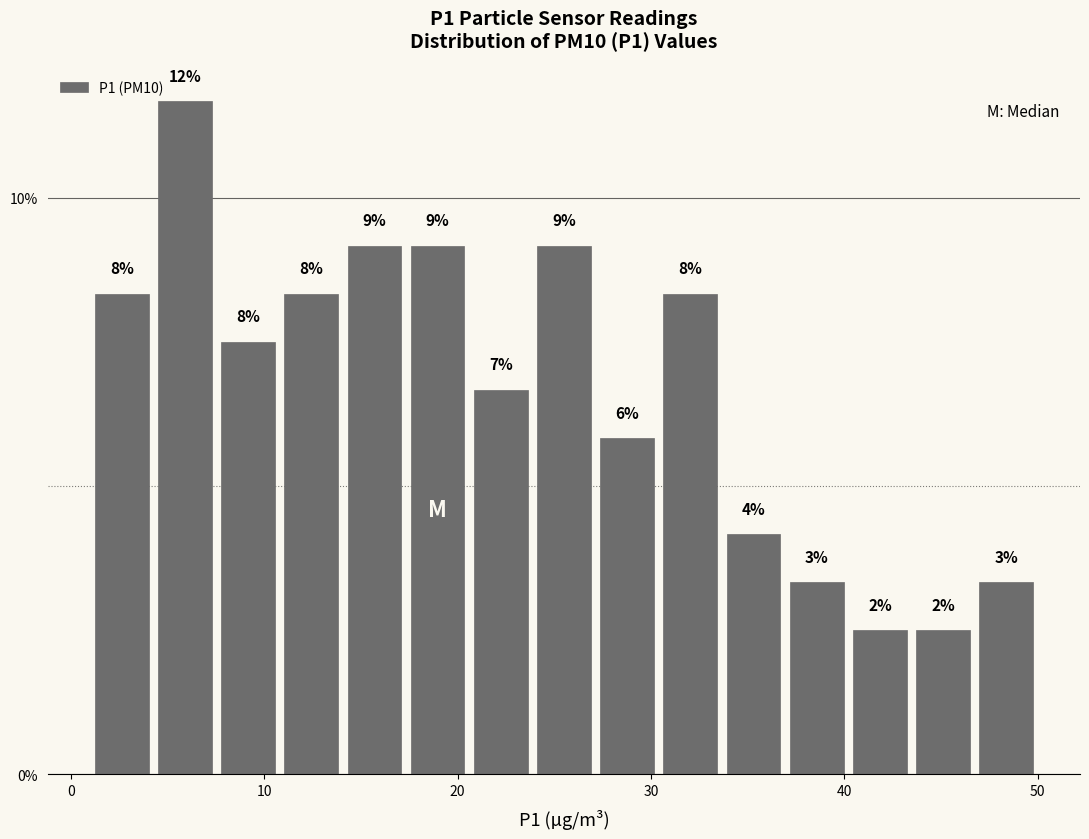

Read against the x-axis, roughly where is the centre of the tallest bar?

6